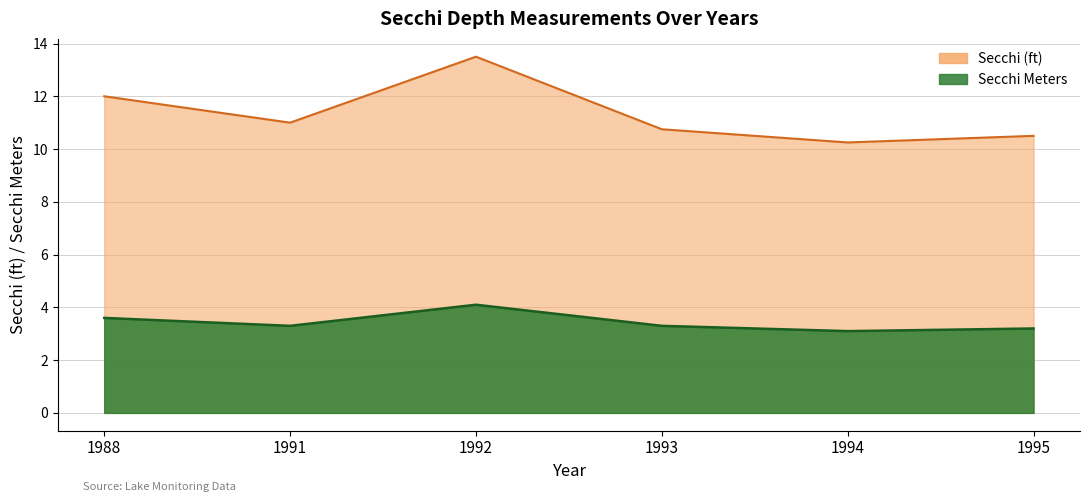

At which label does Secchi Meters reach its minimum?

1994